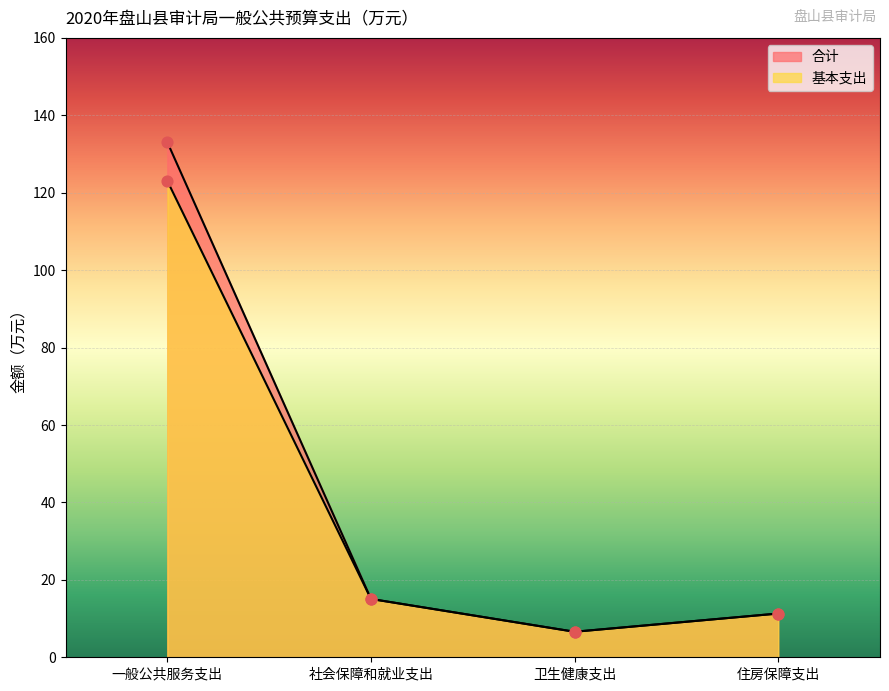

What are all the series names shown in the legend?

合计, 基本支出